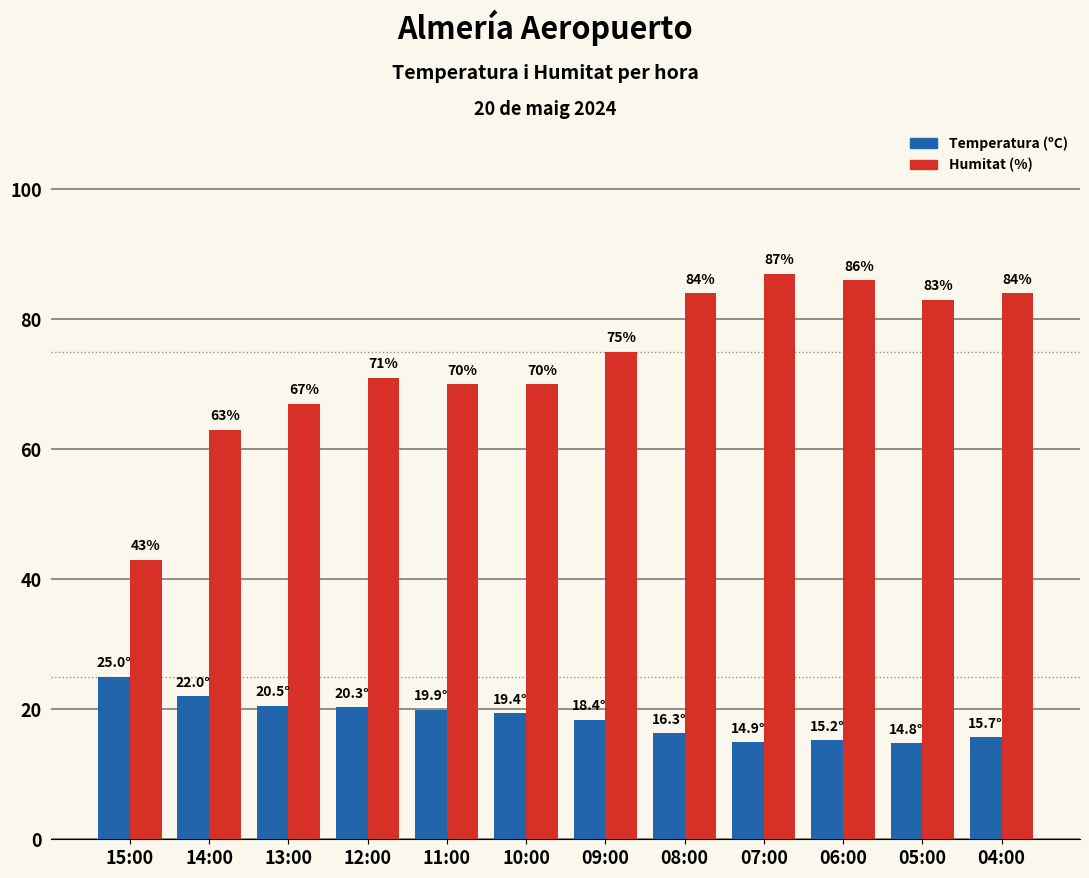

What is the maximum value for Temperatura (ºC)?

25.0